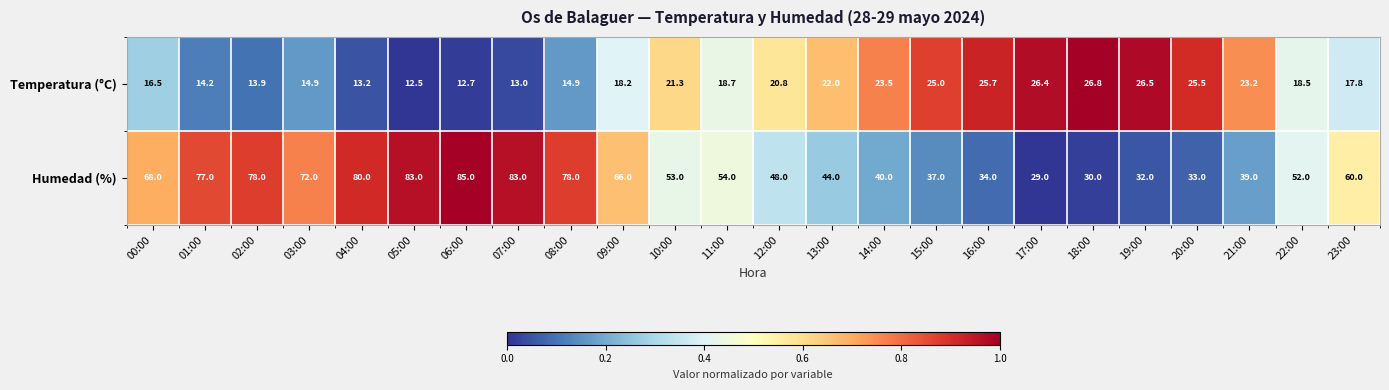

What is the highest value of the Humedad (%) series?

85.0